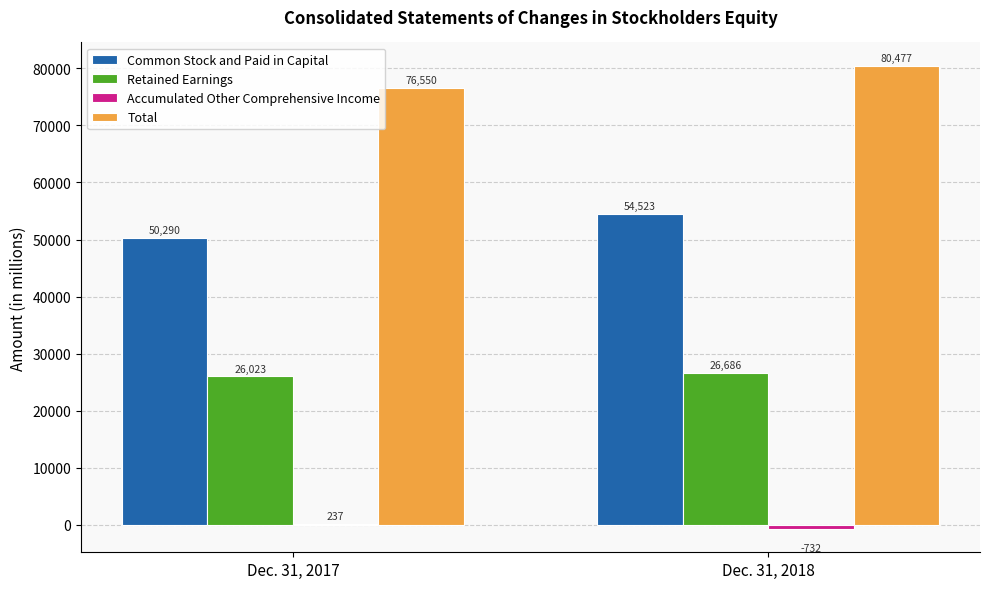

What is the greatest value displayed?

80477